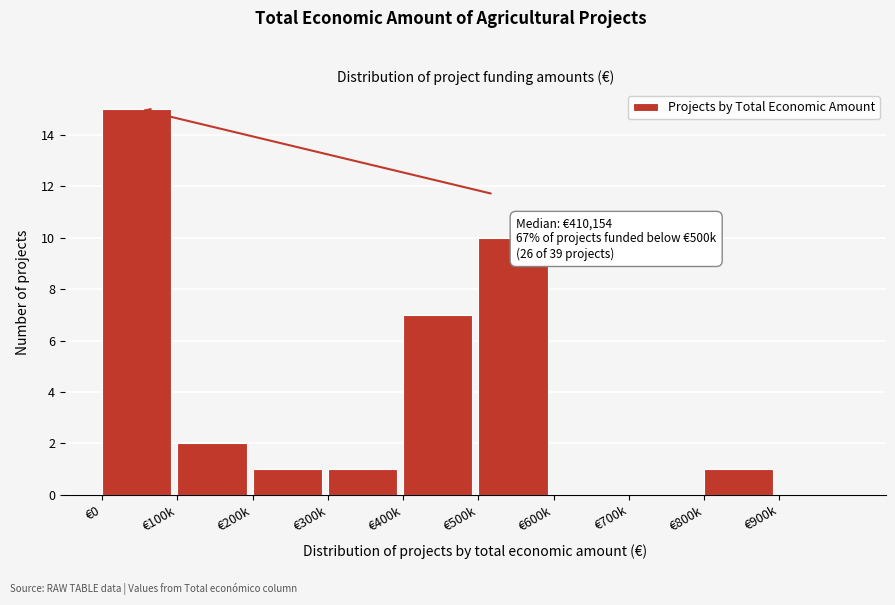

Reading left to right, transcribe all the data shown in this chart.

€0=15	€100k=2	€200k=1	€300k=1	€400k=7	€500k=10	€600k=0	€700k=0	€800k=1	€900k=0